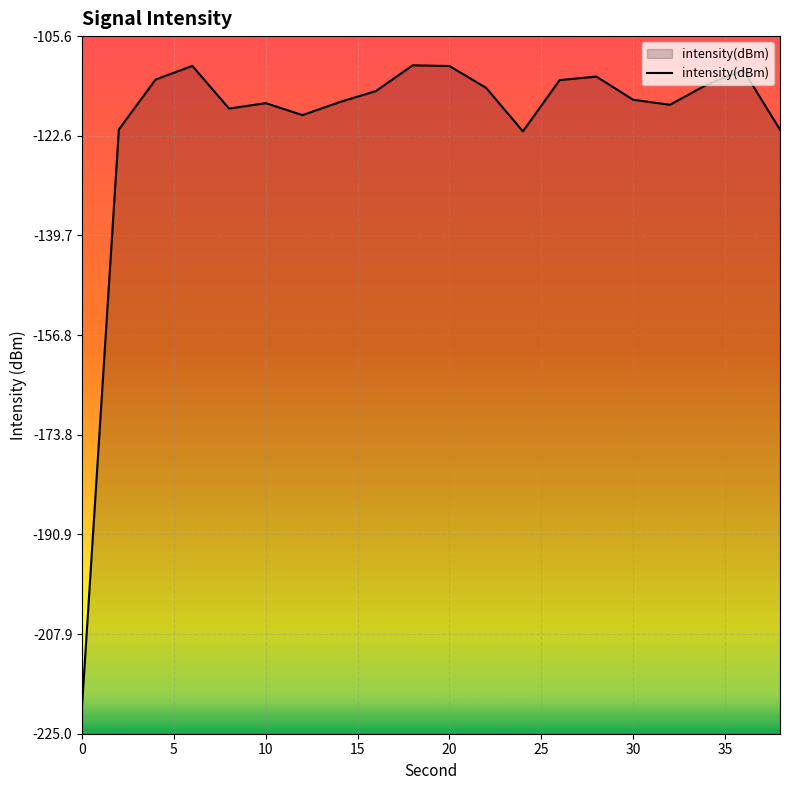

What is the change in value from 0 to 30?

+103.5